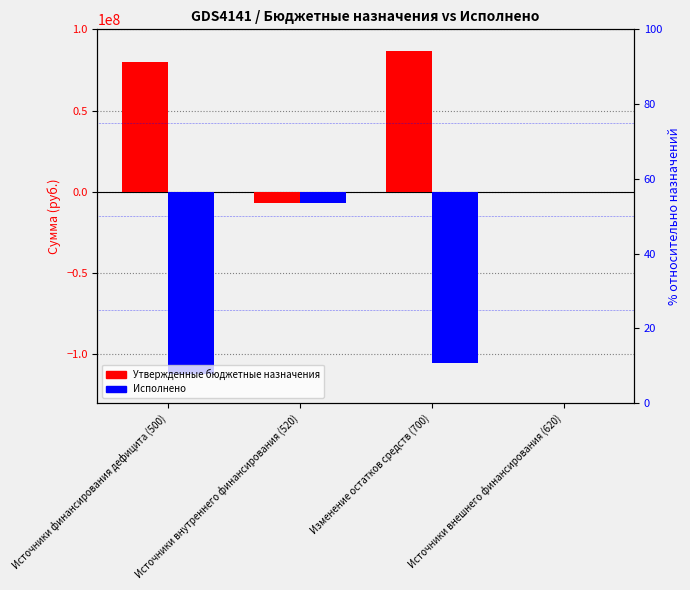

What is the maximum value for Утвержденные бюджетные назначения?

86946666.7